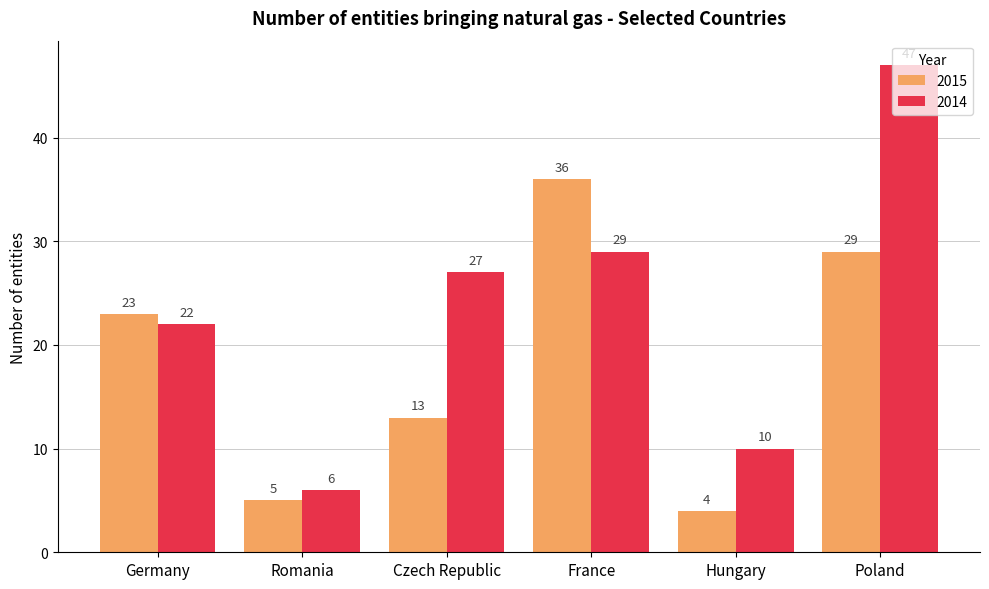

Reading left to right, transcribe all the data shown in this chart.

2015: Germany=23	Romania=5	Czech Republic=13	France=36	Hungary=4	Poland=29
2014: Germany=22	Romania=6	Czech Republic=27	France=29	Hungary=10	Poland=47